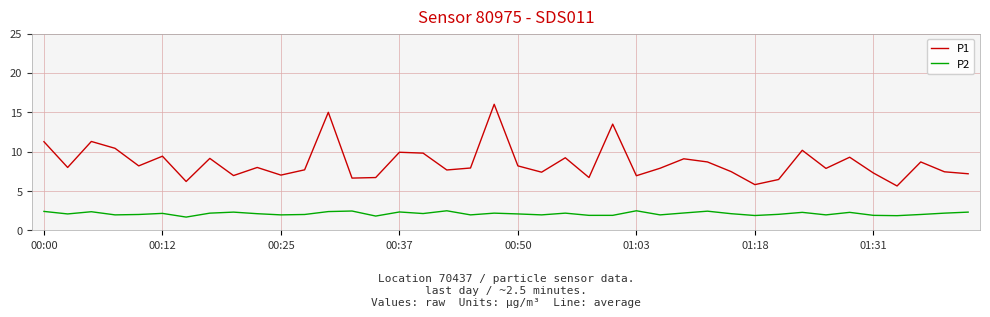

Which series has the largest total across all categories?

P1